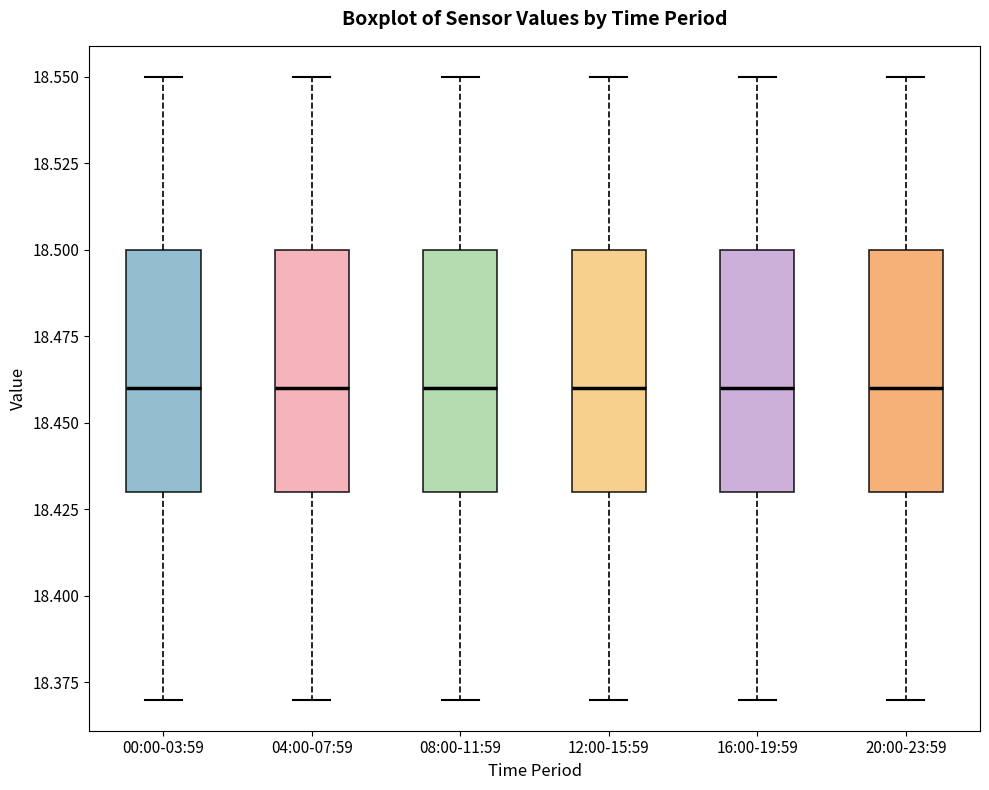

Reading left to right, read every box against the y-axis: the position of its median line, the range the box covers, and the ends of its whiskers. The values are not printed on the chart, so give them approximately, as read against the axis.

00:00-03:59: median 18.46, box 18.43 to 18.50, whiskers 18.37 to 18.55
04:00-07:59: median 18.46, box 18.43 to 18.50, whiskers 18.37 to 18.55
08:00-11:59: median 18.46, box 18.43 to 18.50, whiskers 18.37 to 18.55
12:00-15:59: median 18.46, box 18.43 to 18.50, whiskers 18.37 to 18.55
16:00-19:59: median 18.46, box 18.43 to 18.50, whiskers 18.37 to 18.55
20:00-23:59: median 18.46, box 18.43 to 18.50, whiskers 18.37 to 18.55